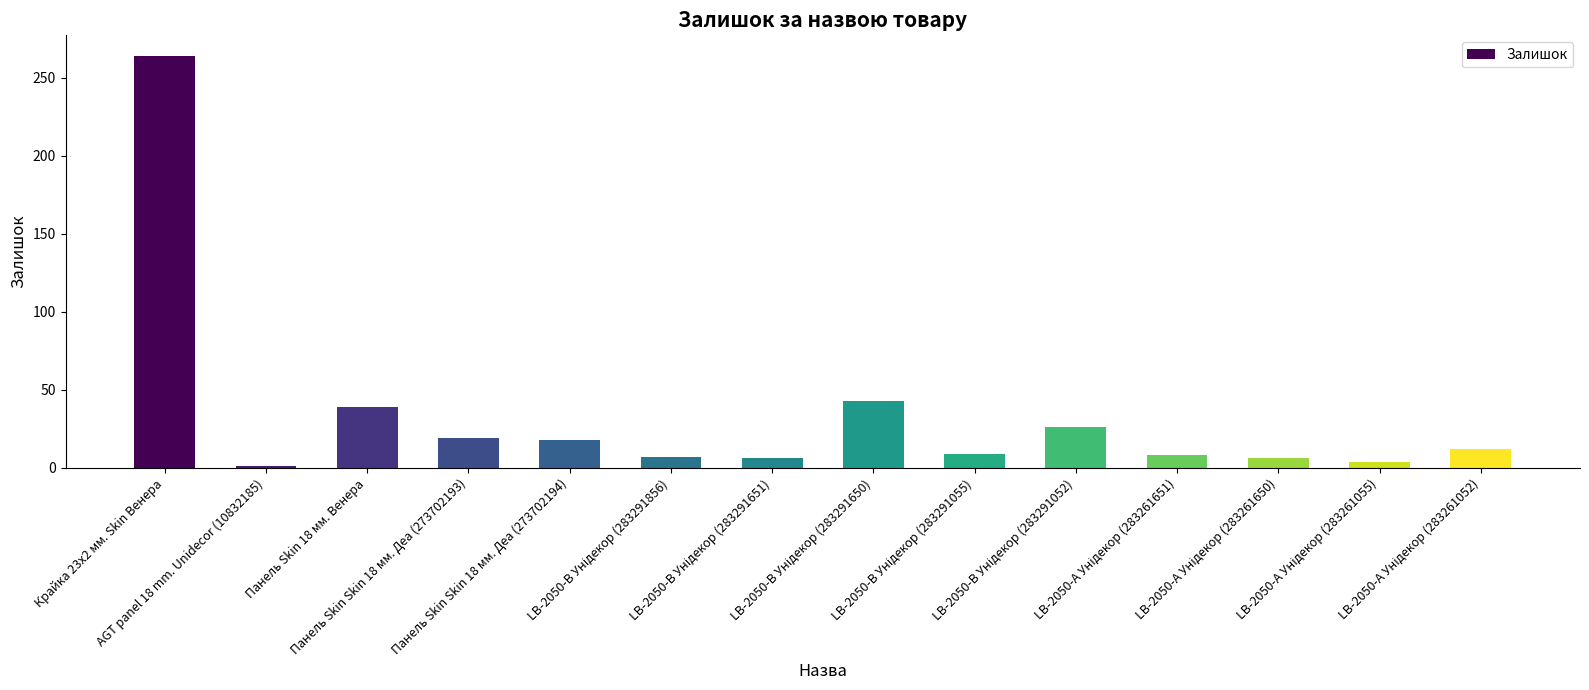

What is the difference between the maximum and second lowest values?

260